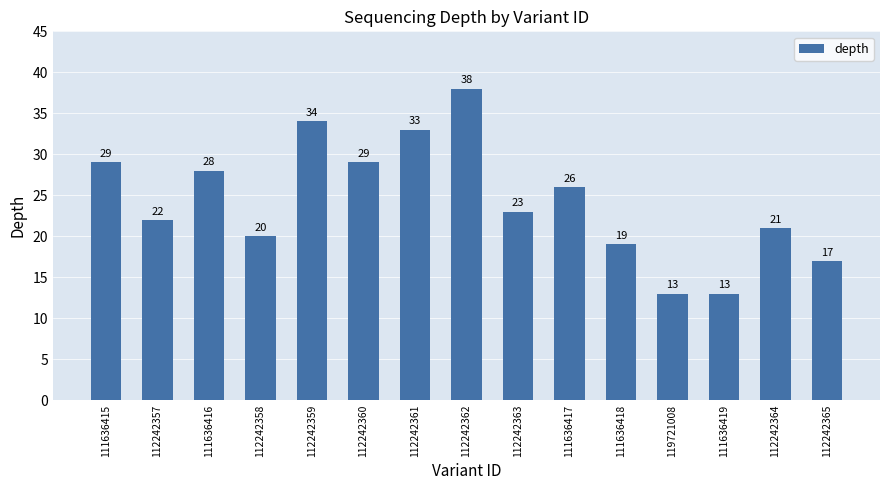

Does the chart contain any negative values?

No